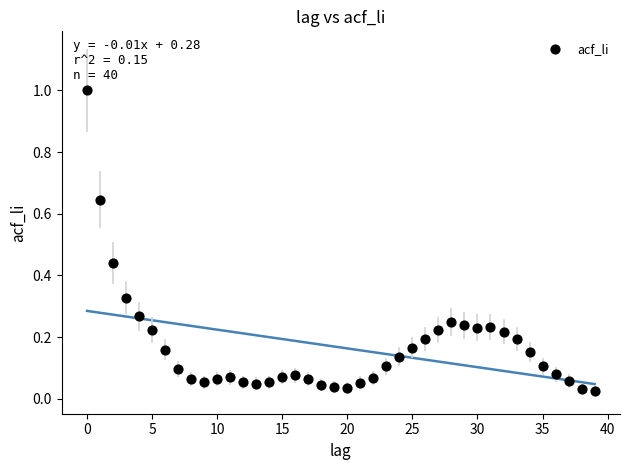

What is the range of Y values (max minus min)?

1.0